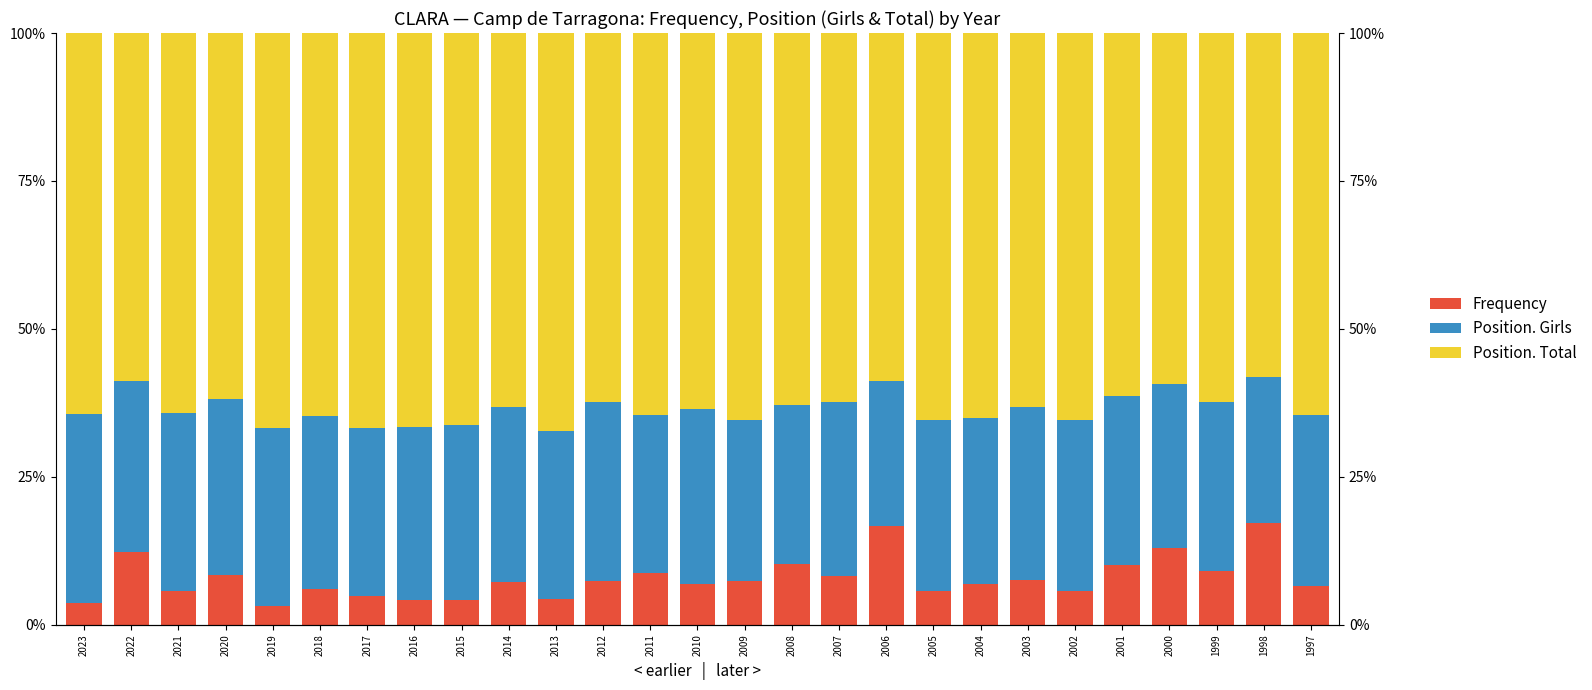

Which series has the largest total across all categories?

Position. Total